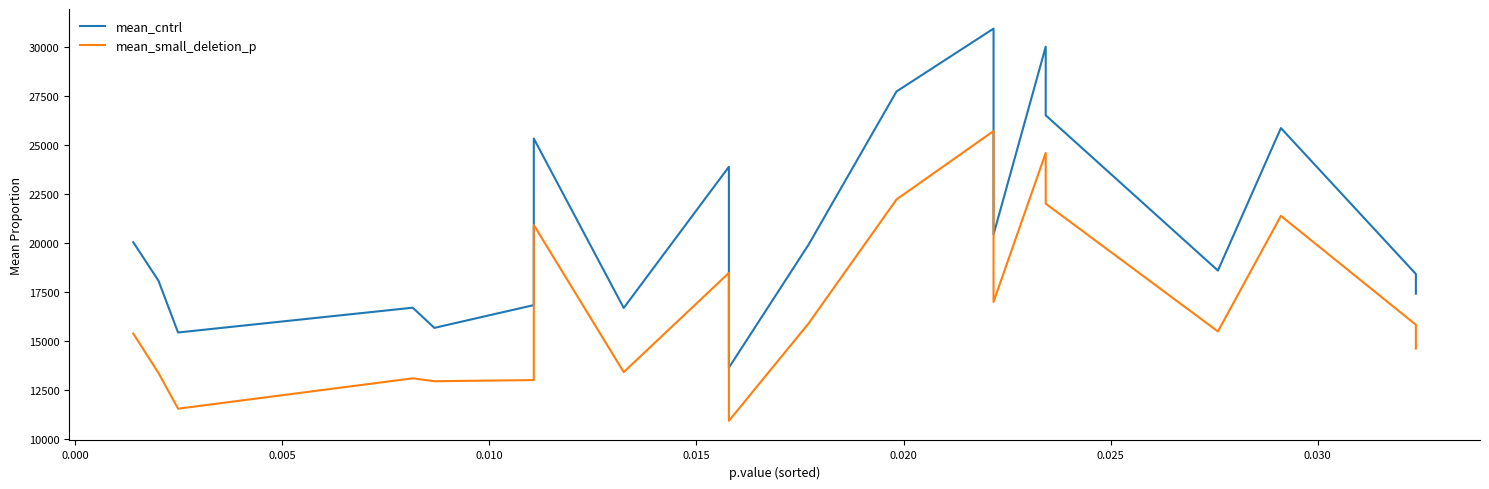

How many lines are shown in the chart?

2